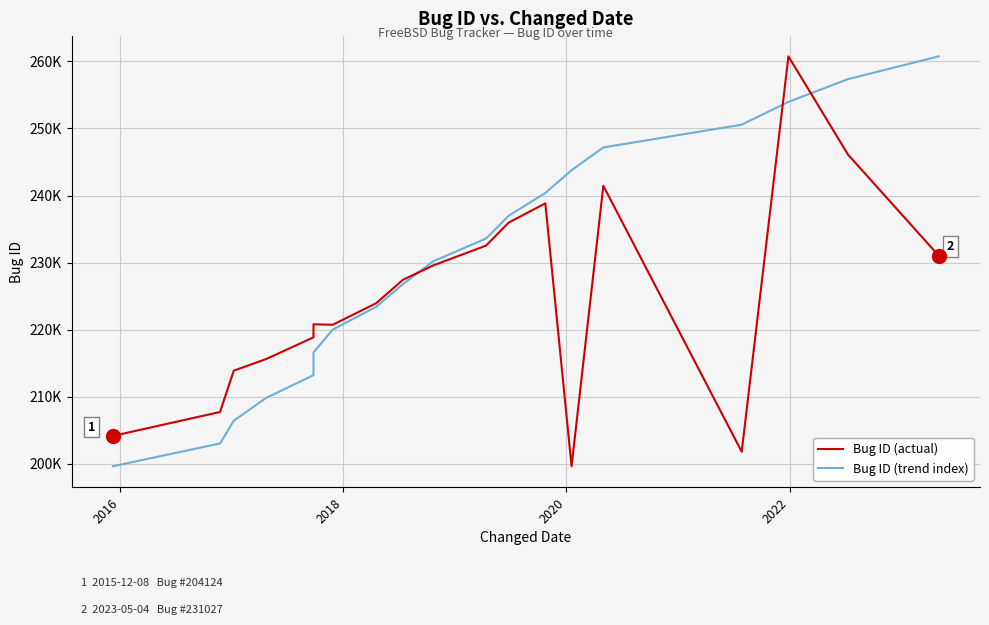

What is the smallest value displayed?

199601.0